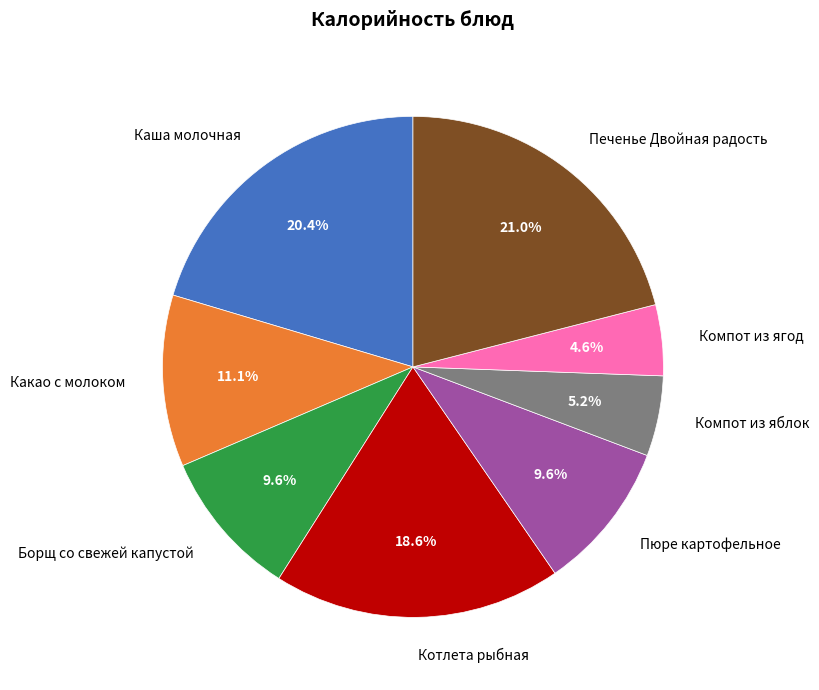

To the nearest percent, what is the difference between the Пюре картофельное and Каша молочная slice percentages?

11%